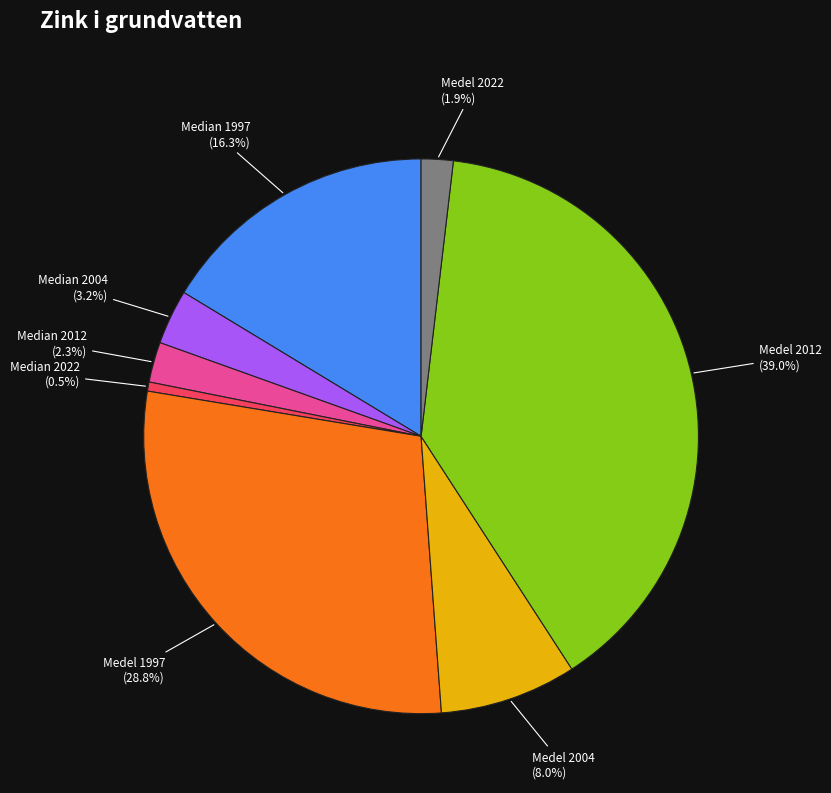

What is the ratio of the value at Medel 2022 (1.9%) to the value at Median 2022 (0.5%)?

3.5